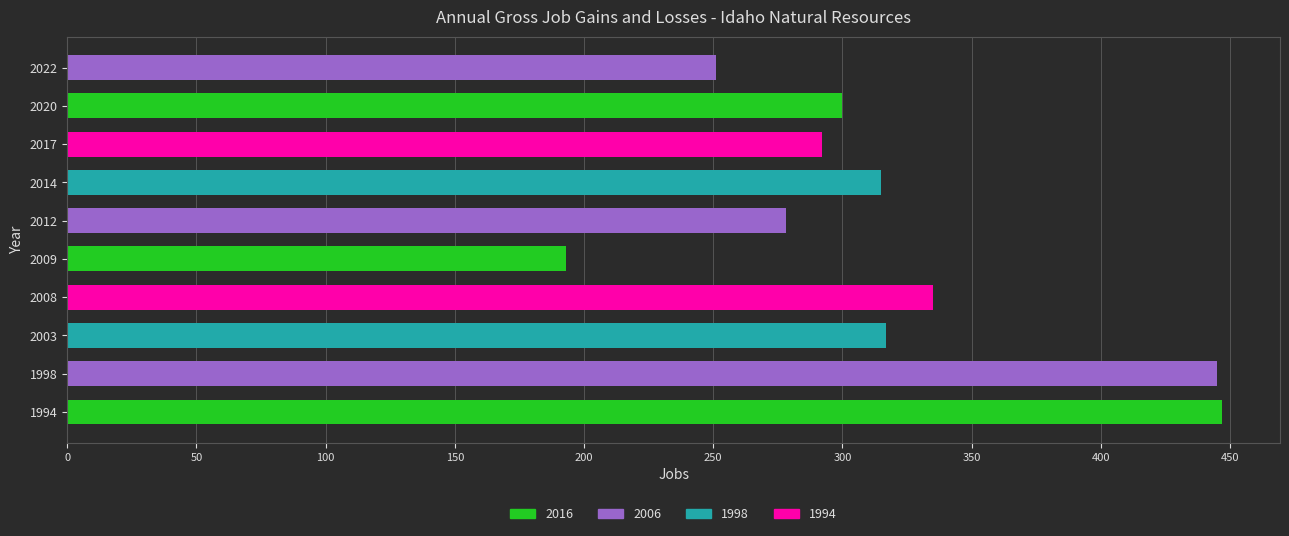

What is the difference between the maximum and minimum values?

254